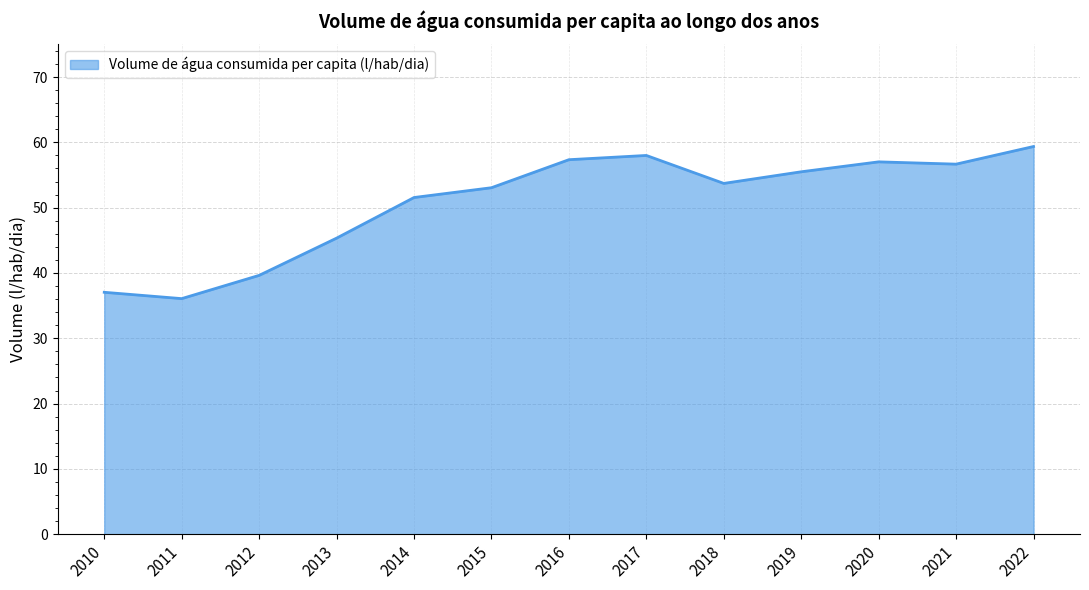

What is the maximum value shown in the chart?

59.4